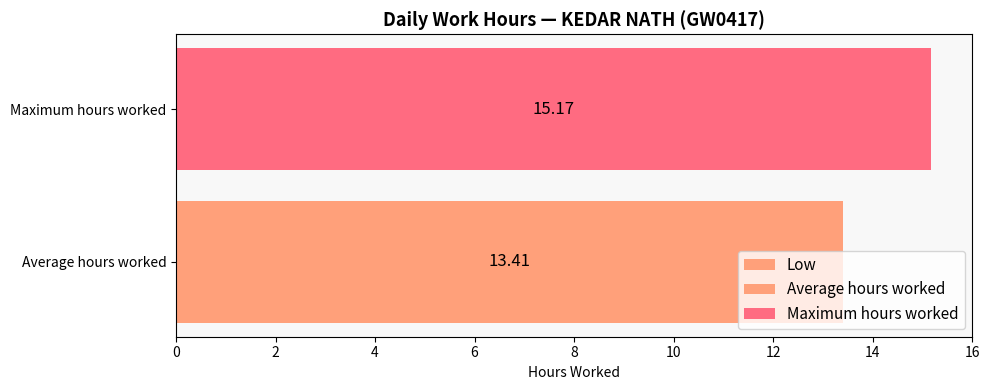

Count the number of data series in this chart.

1